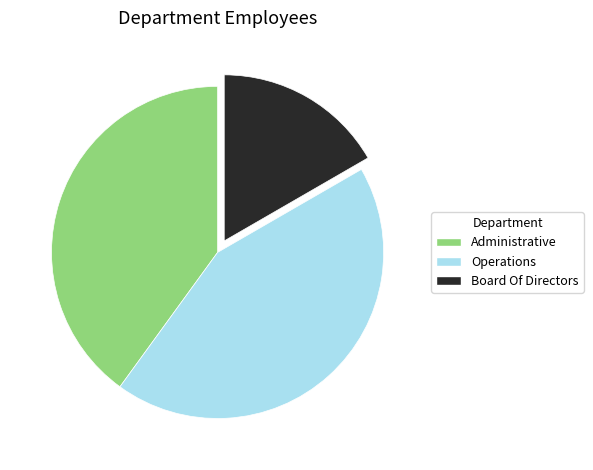

Is Board Of Directors the majority of the pie?

No